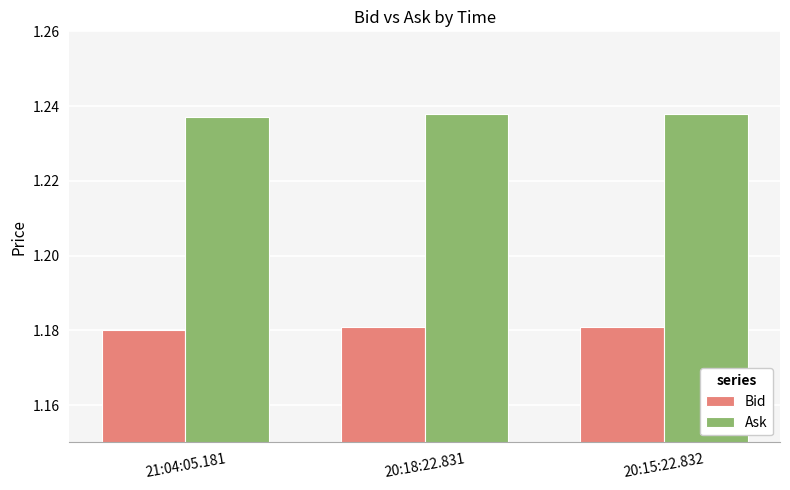

How many Ask values are between 1 and 2?

3